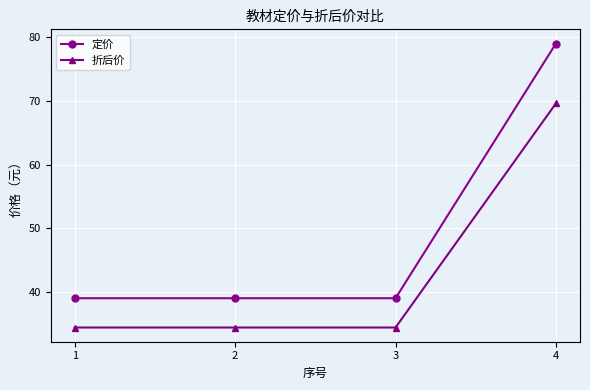

What is the minimum value shown in the chart?

34.4